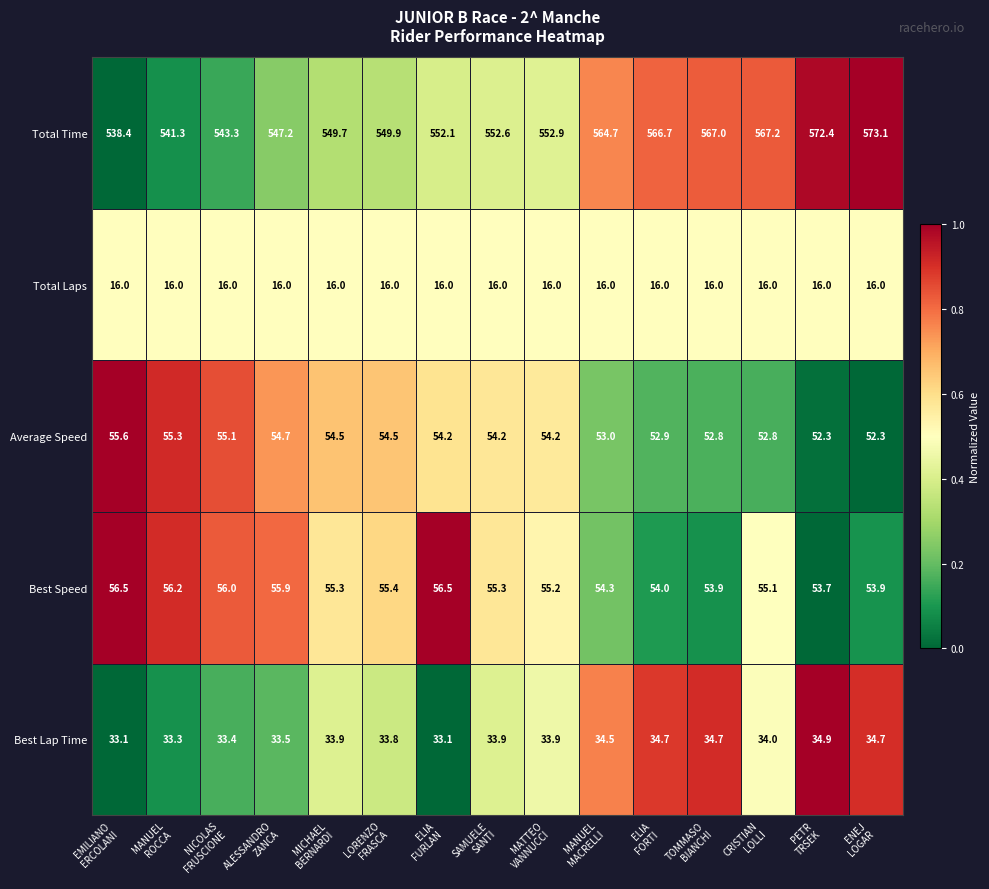

What is the difference between the maximum and minimum values in the Average Speed series?

3.3